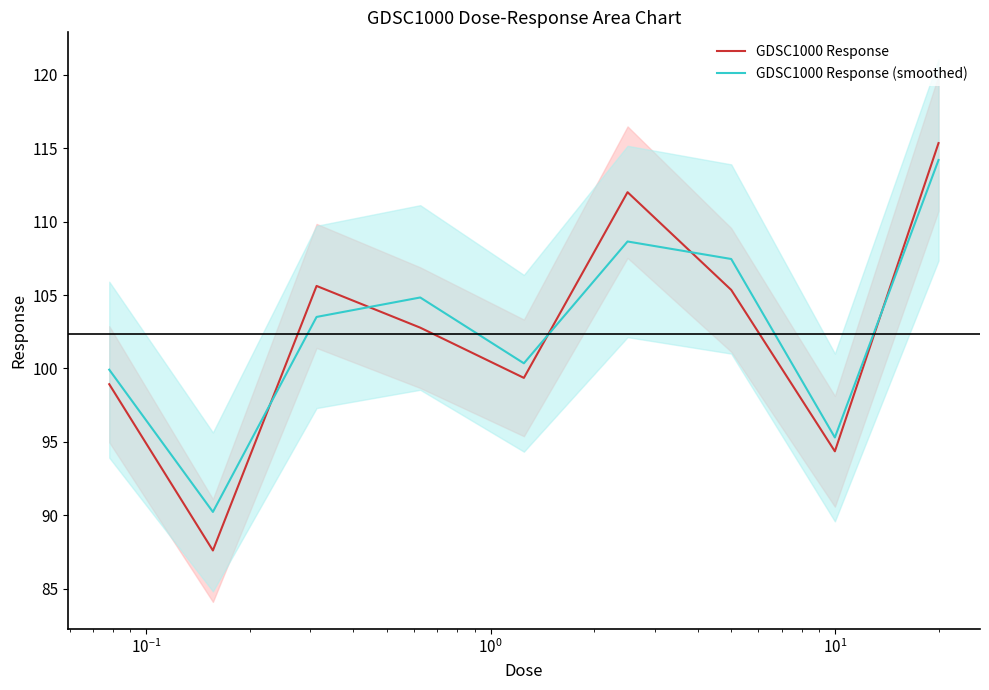

True or false: GDSC1000 Response (smoothed) has a value of 186.7 at $\mathdefault{10^{3}}$.

False